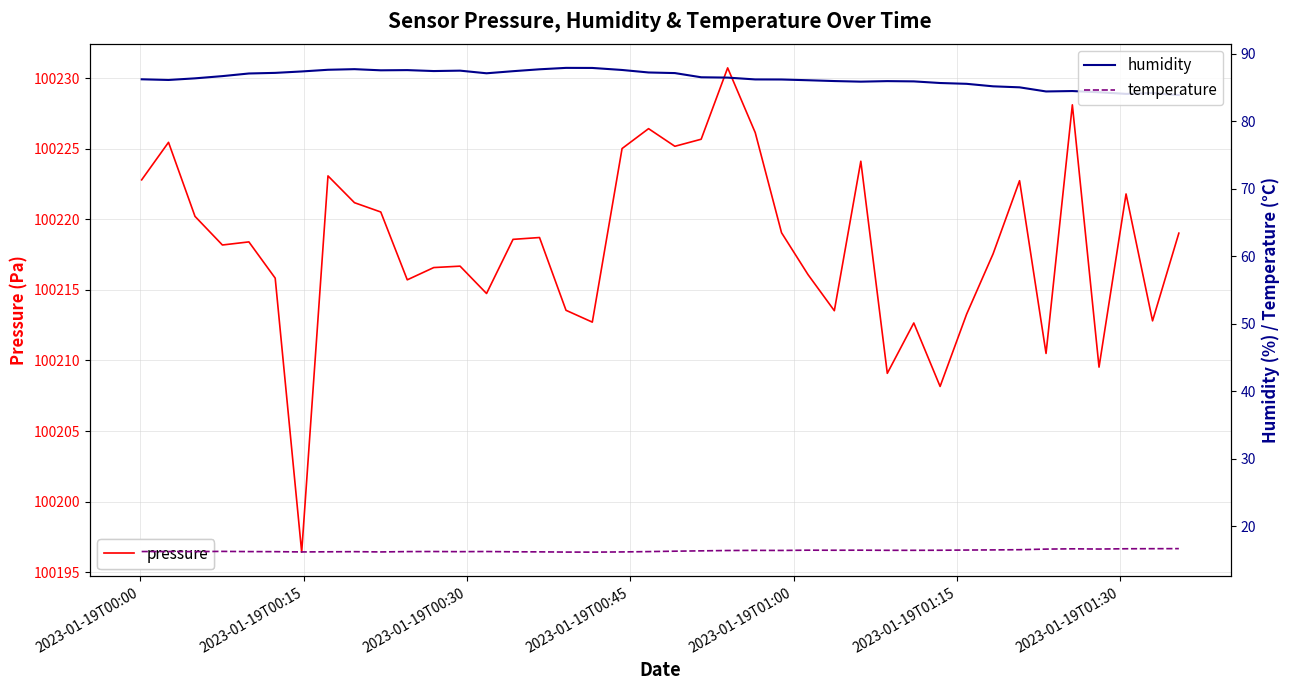

What is the lowest value of the humidity series?

83.9